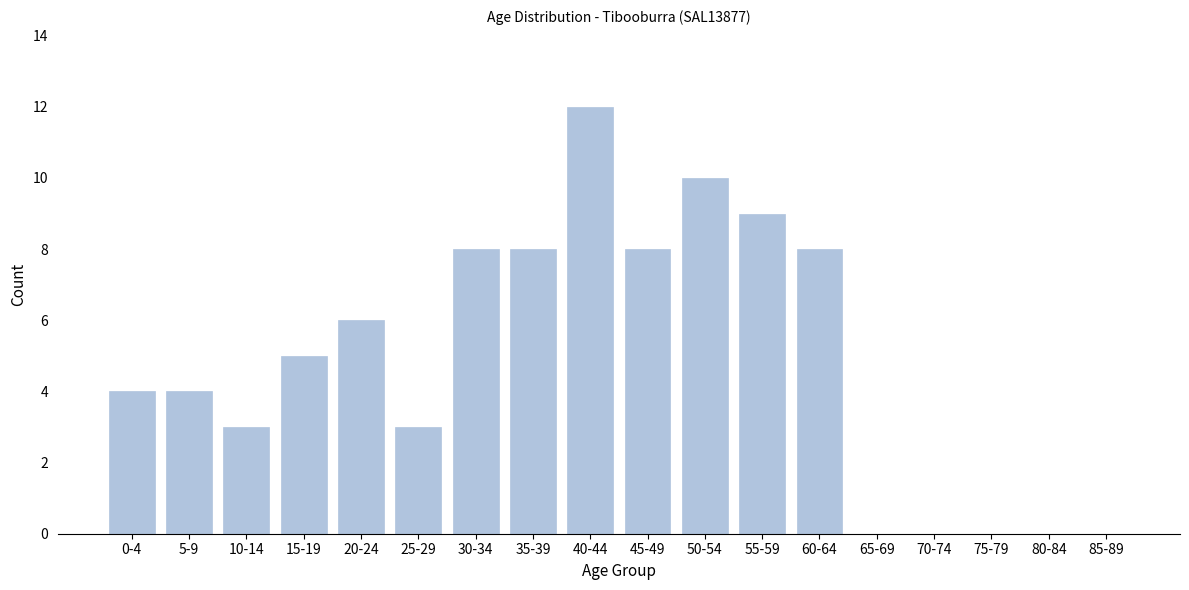

Reading left to right, list all the values displayed in this chart.

0-4=4	5-9=4	10-14=3	15-19=5	20-24=6	25-29=3	30-34=8	35-39=8	40-44=12	45-49=8	50-54=10	55-59=9	60-64=8	65-69=0	70-74=0	75-79=0	80-84=0	85-89=0